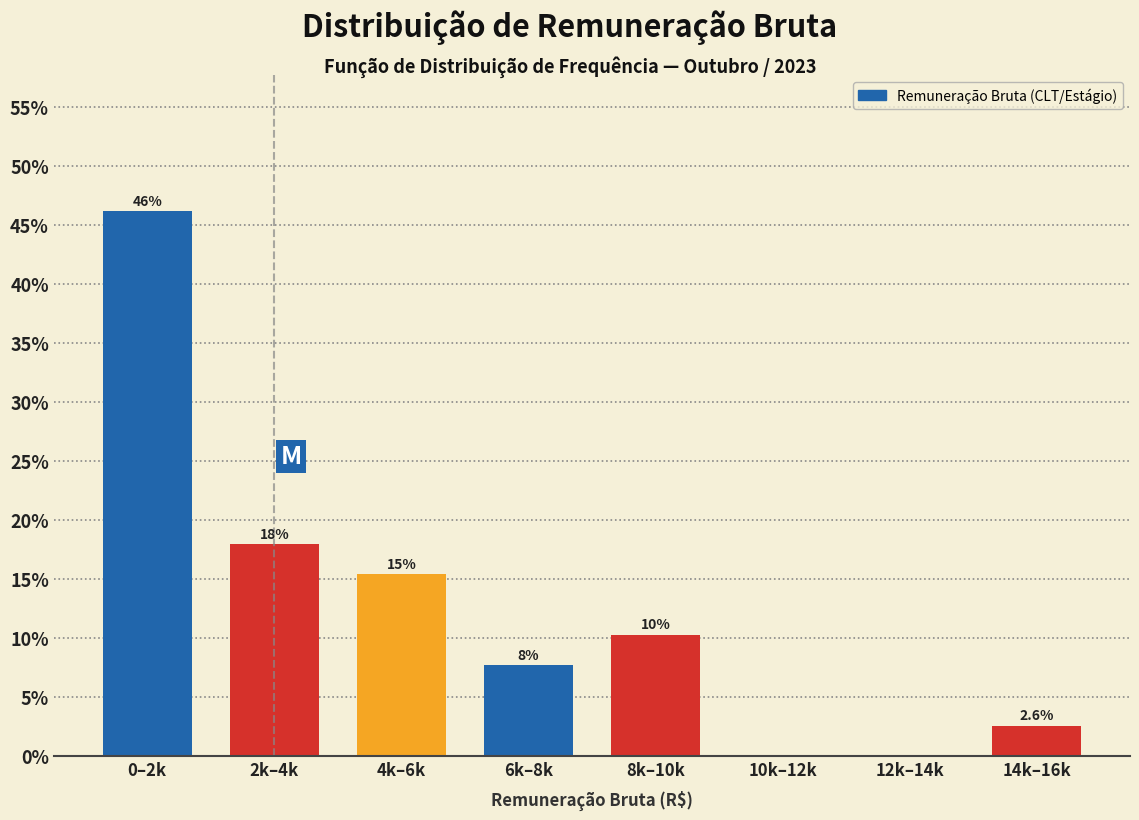

Reading right to left, list all the values displayed in this chart.

14k–16k=2.6	12k–14k=0.0	10k–12k=0.0	8k–10k=10.3	6k–8k=7.7	4k–6k=15.4	2k–4k=17.9	0–2k=46.2